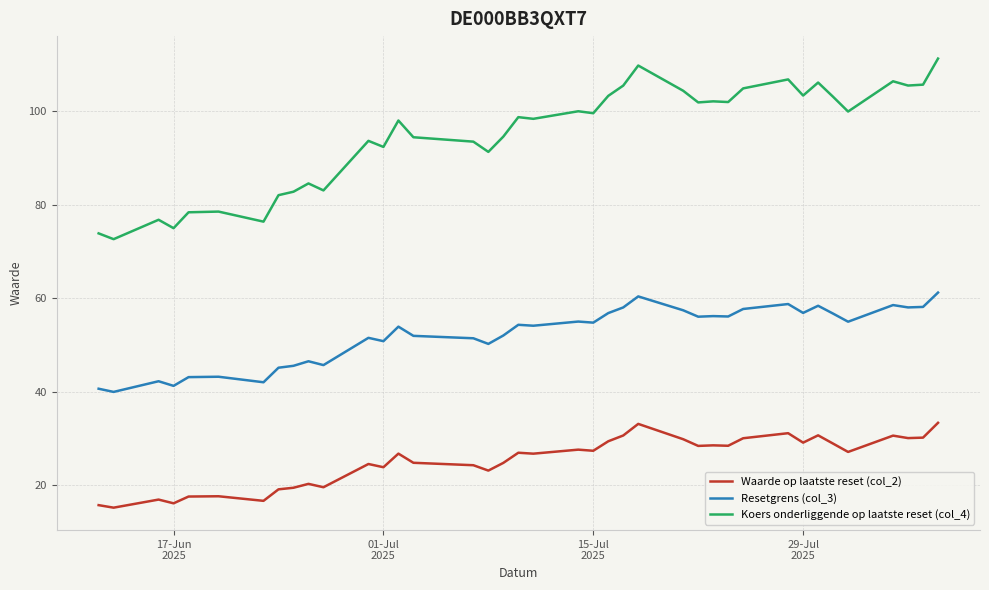

Rank the series by their average value, from lowest to highest.

Waarde op laatste reset (col_2), Resetgrens (col_3), Koers onderliggende op laatste reset (col_4)